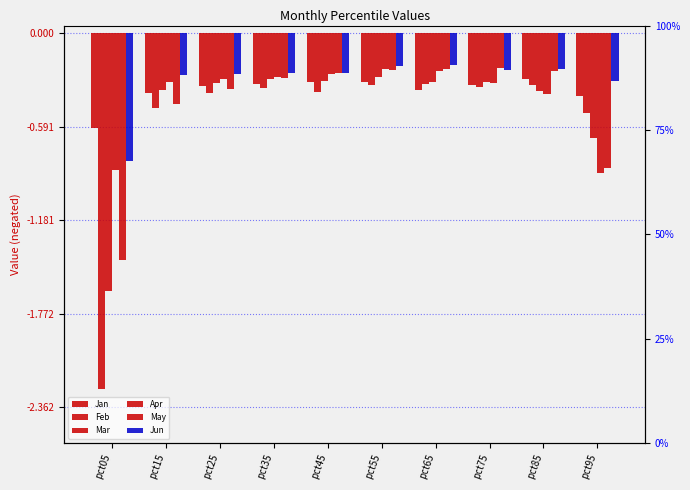

What is the spread (max minus min) of values at pct75?

0.1